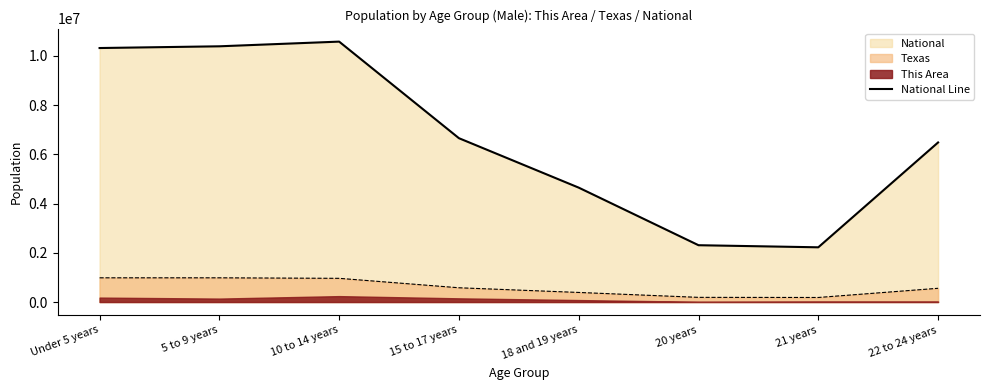

Where does the data first go above 6656209?

Under 5 years